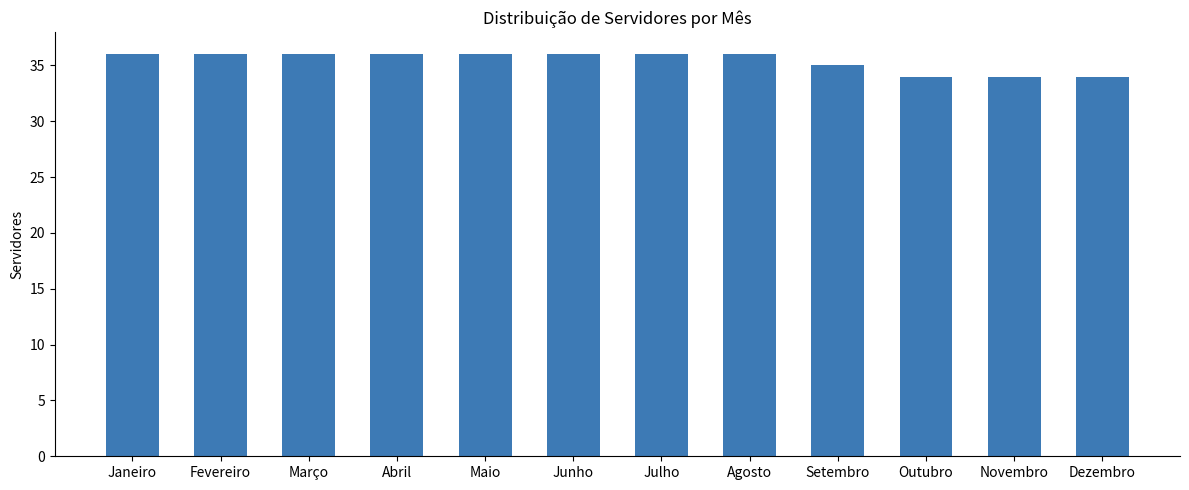

Reading right to left, list all the values displayed in this chart.

34	34	34	35	36	36	36	36	36	36	36	36